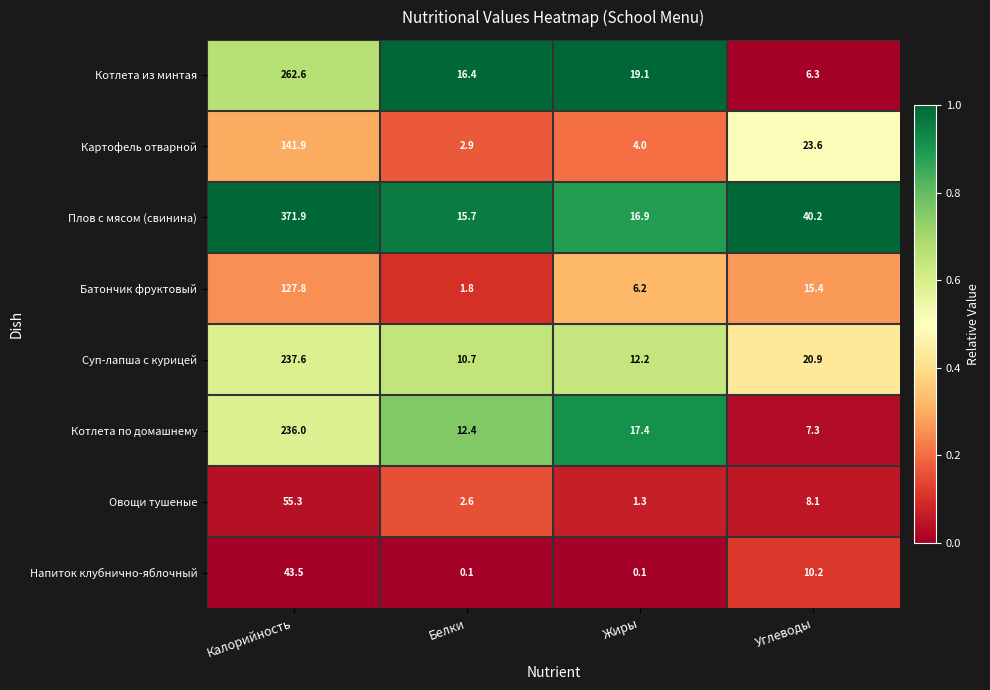

What is the sum of the Картофель отварной values at Калорийность and Жиры?

145.9